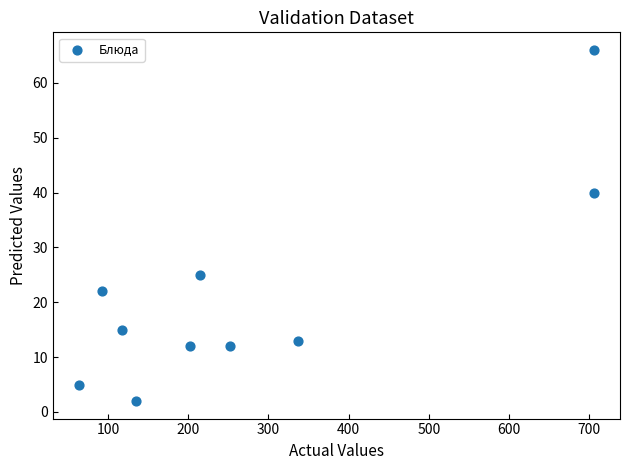

What is the average Y value?

21